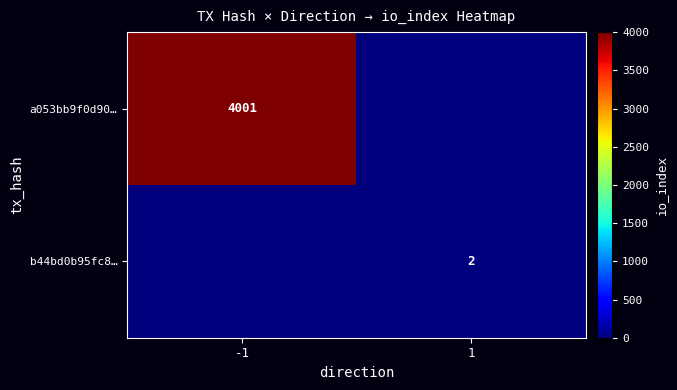

True or false: b44bd0b95fc8… has a value of 1 at 1.

False